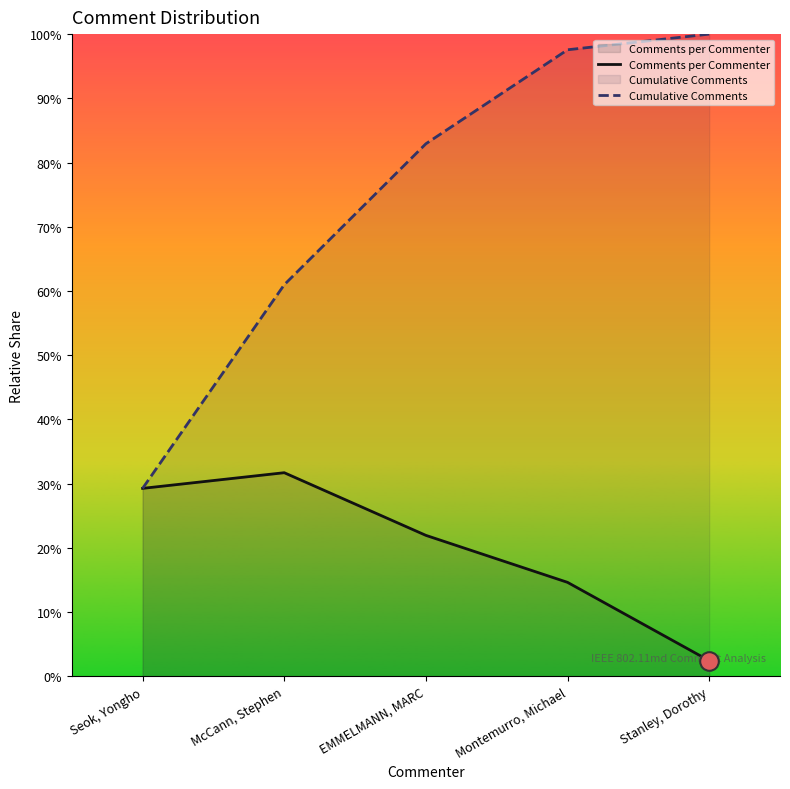

What is the total value across all series at Seok, Yongho?

58.5